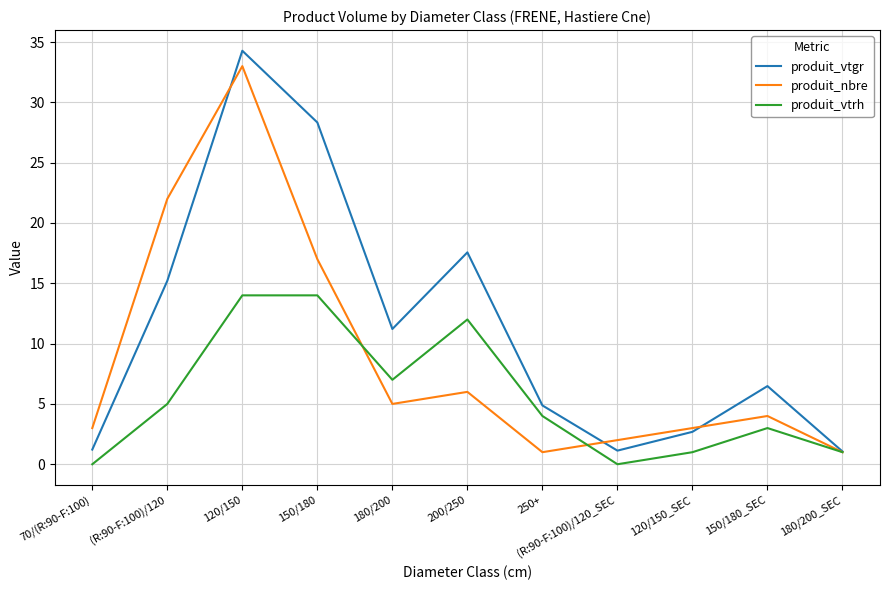

What is the highest value of the produit_nbre series?

33.0